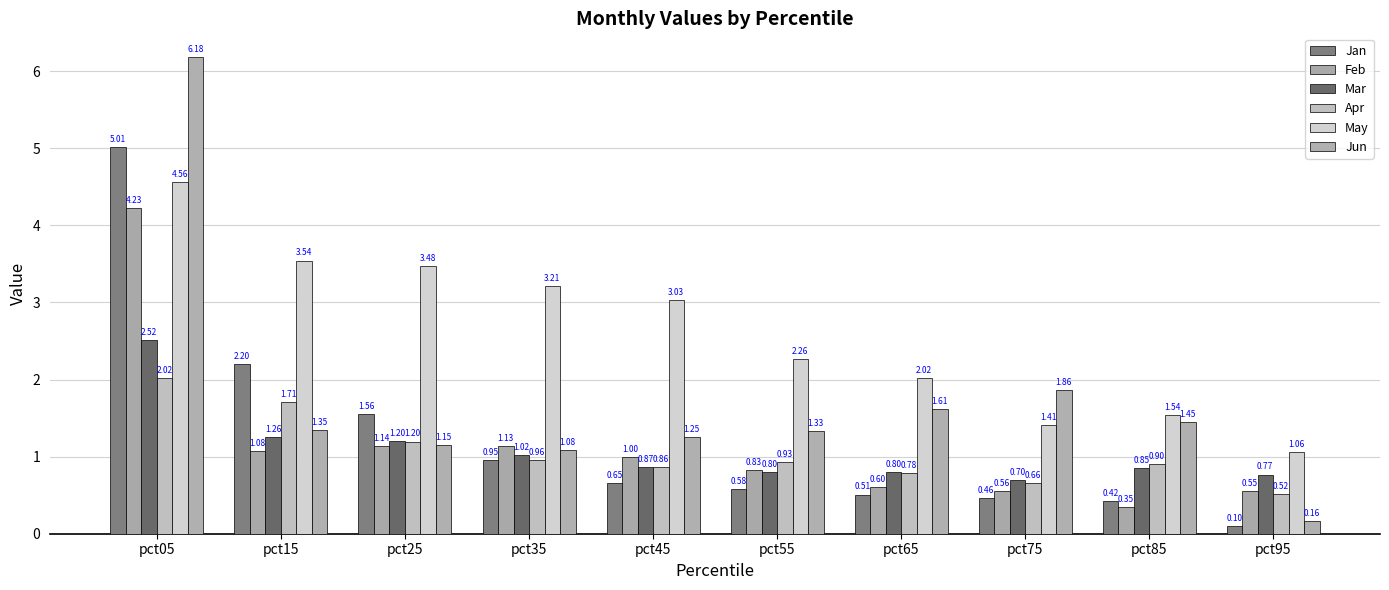

Reading left to right, list all the values displayed in this chart.

Jan: pct05=5.0	pct15=2.2	pct25=1.6	pct35=1.0	pct45=0.7	pct55=0.6	pct65=0.5	pct75=0.5	pct85=0.4	pct95=0.1
Feb: pct05=4.2	pct15=1.1	pct25=1.1	pct35=1.1	pct45=1.0	pct55=0.8	pct65=0.6	pct75=0.6	pct85=0.4	pct95=0.5
Mar: pct05=2.5	pct15=1.3	pct25=1.2	pct35=1.0	pct45=0.9	pct55=0.8	pct65=0.8	pct75=0.7	pct85=0.8	pct95=0.8
Apr: pct05=2.0	pct15=1.7	pct25=1.2	pct35=1.0	pct45=0.9	pct55=0.9	pct65=0.8	pct75=0.7	pct85=0.9	pct95=0.5
May: pct05=4.6	pct15=3.5	pct25=3.5	pct35=3.2	pct45=3.0	pct55=2.3	pct65=2.0	pct75=1.4	pct85=1.5	pct95=1.1
Jun: pct05=6.2	pct15=1.3	pct25=1.1	pct35=1.1	pct45=1.2	pct55=1.3	pct65=1.6	pct75=1.9	pct85=1.5	pct95=0.2